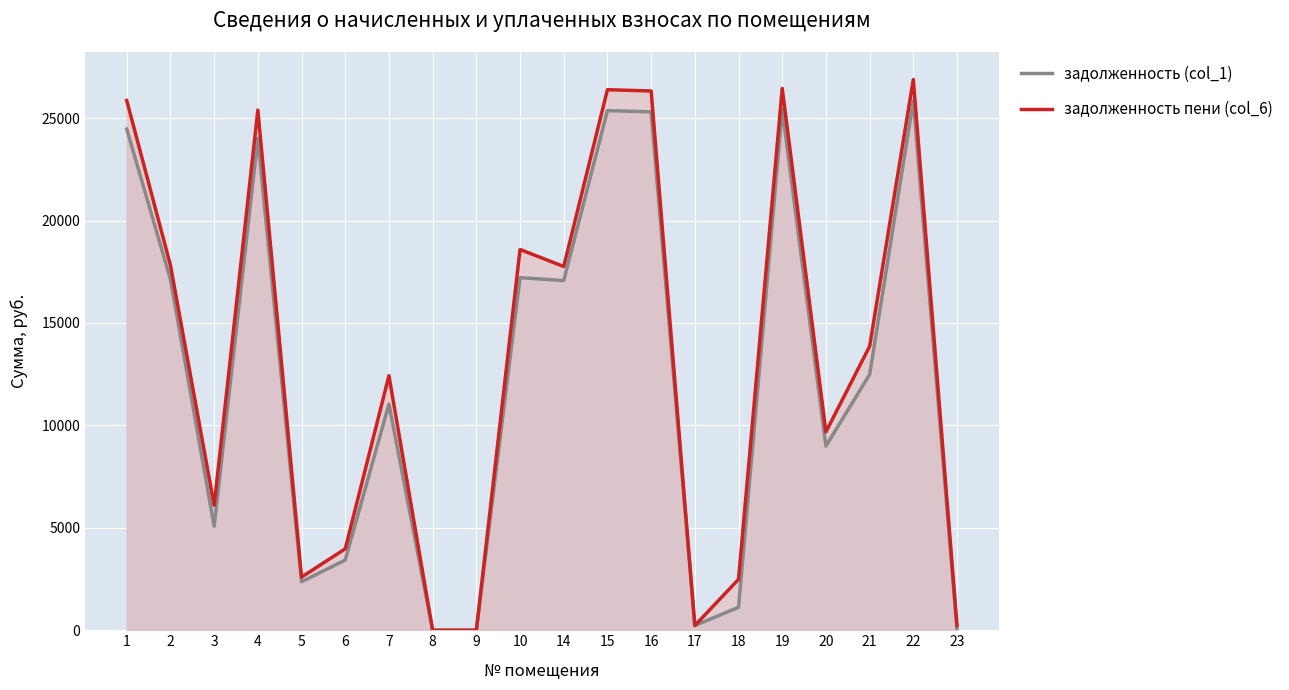

Which has a higher value, 1 or 3?

1